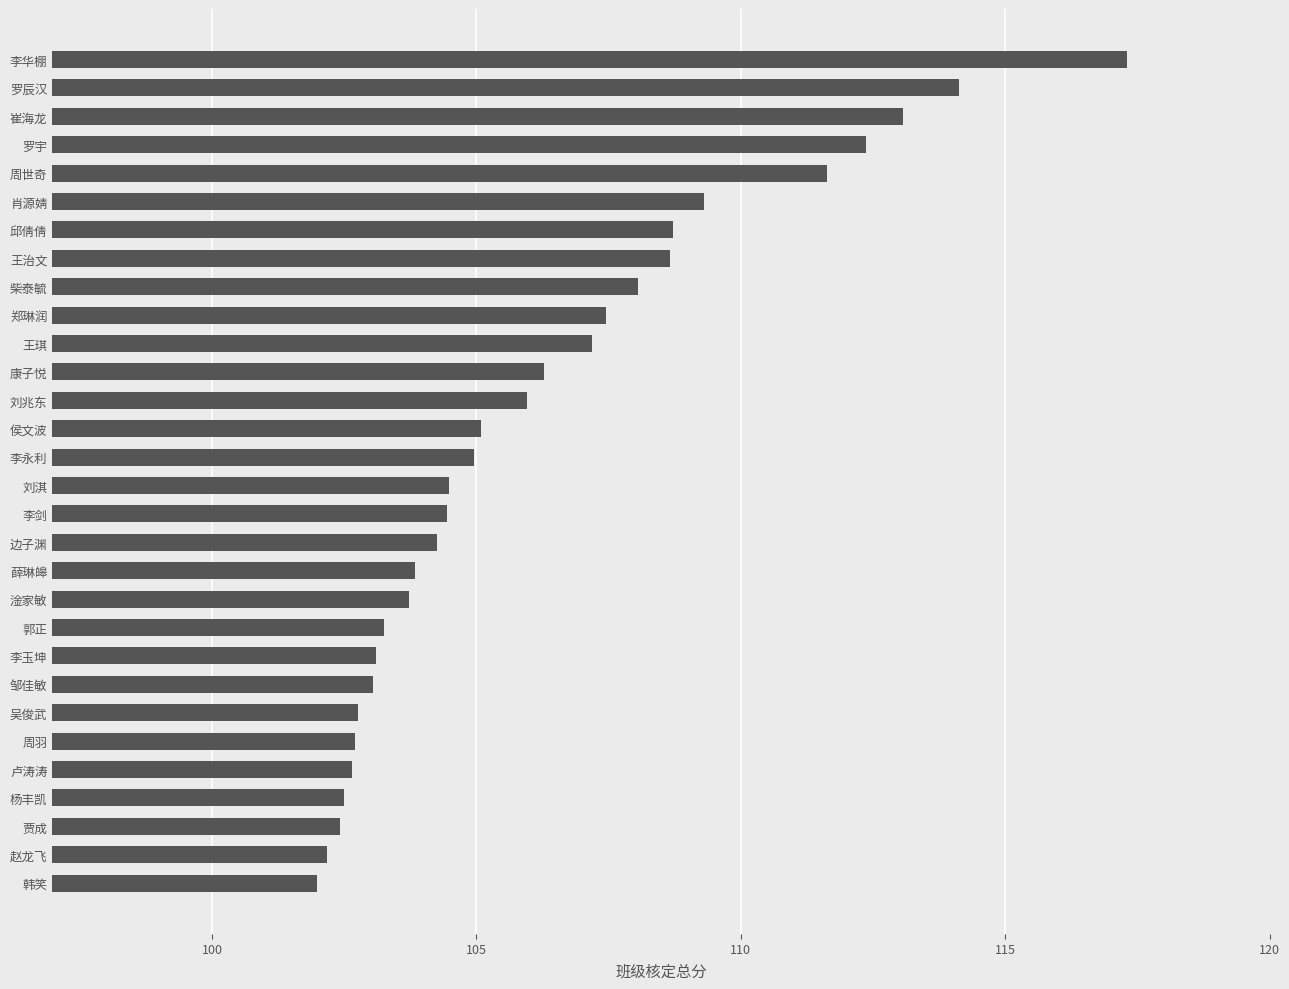

What is the change in value from 杨丰凯 to 邱倩倩?

+6.2